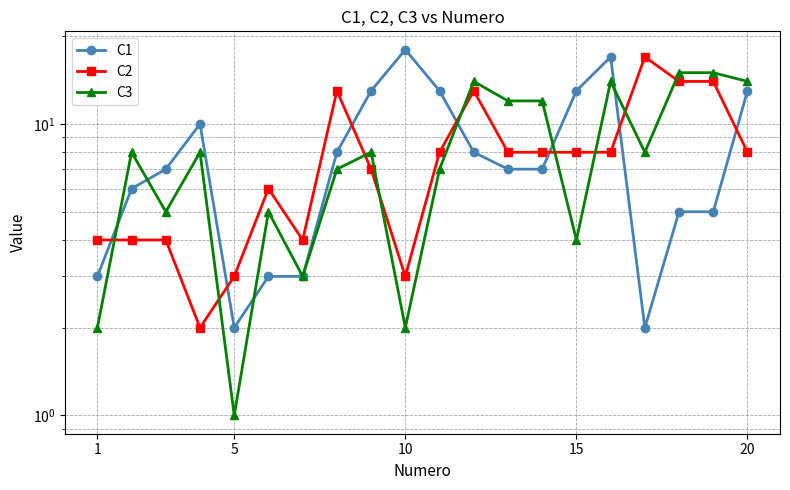

True or false: C1 has a value of 12 at 12.

False